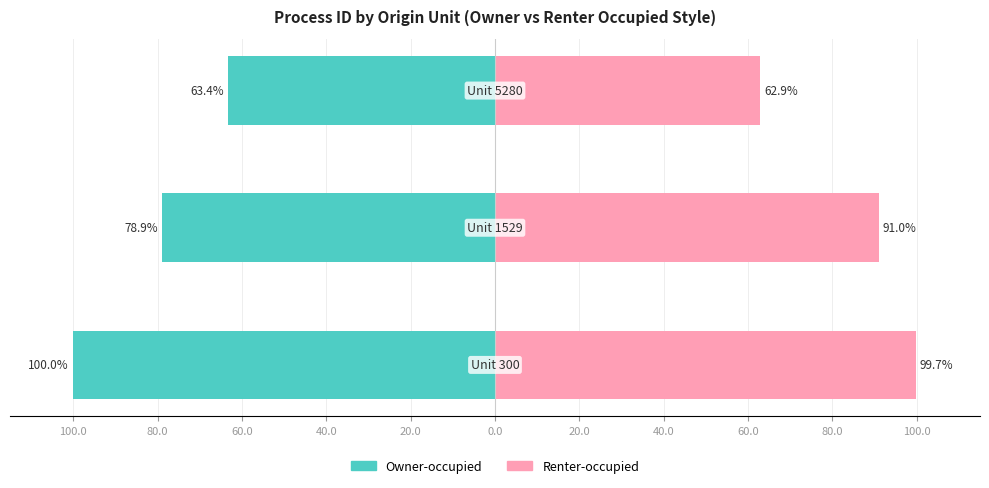

Reading right to left, what are all the values shown in this chart?

Owner-occupied: 60.0=-63.4	80.0=-78.9	100.0=-100.0
Renter-occupied: 60.0=62.9	80.0=91.0	100.0=99.7